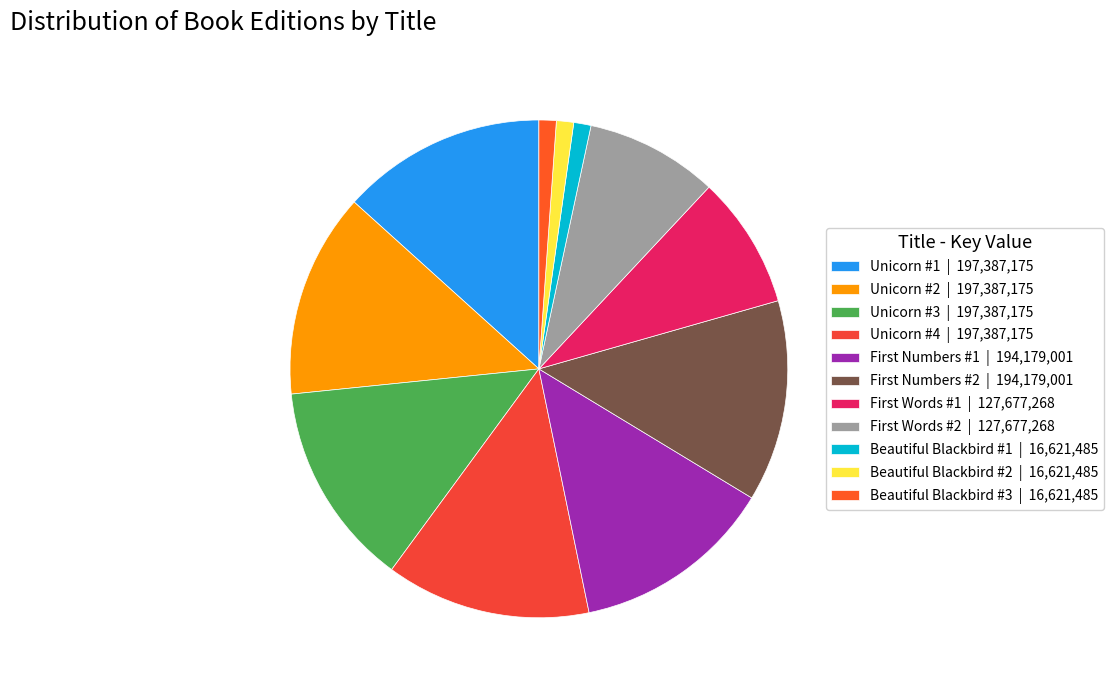

How many slices are in this pie chart?

11